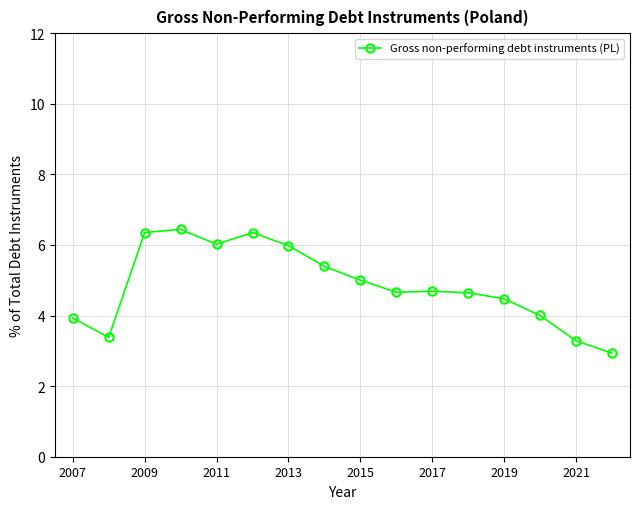

What is the difference between the second highest and minimum values?

3.4